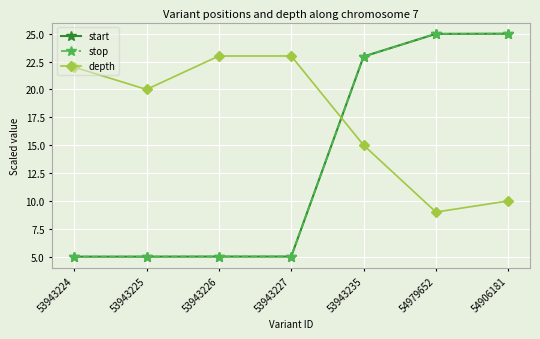

Reading left to right, transcribe all the data shown in this chart.

start: 5.0	5.0	5.0	5.0	23.0	25.0	25.0
stop: 5.0	5.0	5.0	5.0	23.0	25.0	25.0
depth: 22.0	20.0	23.0	23.0	15.0	9.0	10.0